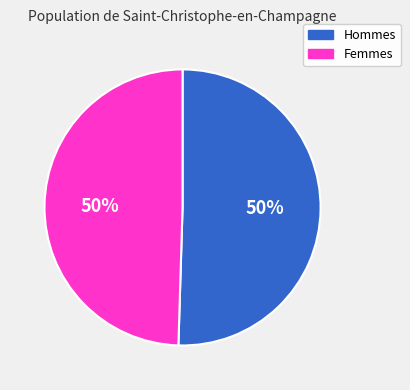

How many slices are in this pie chart?

2